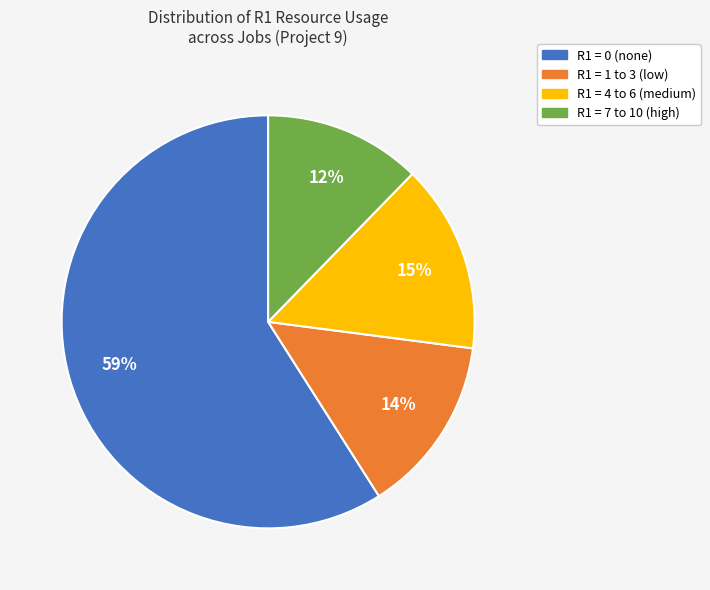

Combined, do R1 = 4 to 6 (medium) and R1 = 7 to 10 (high) account for over 50%?

No